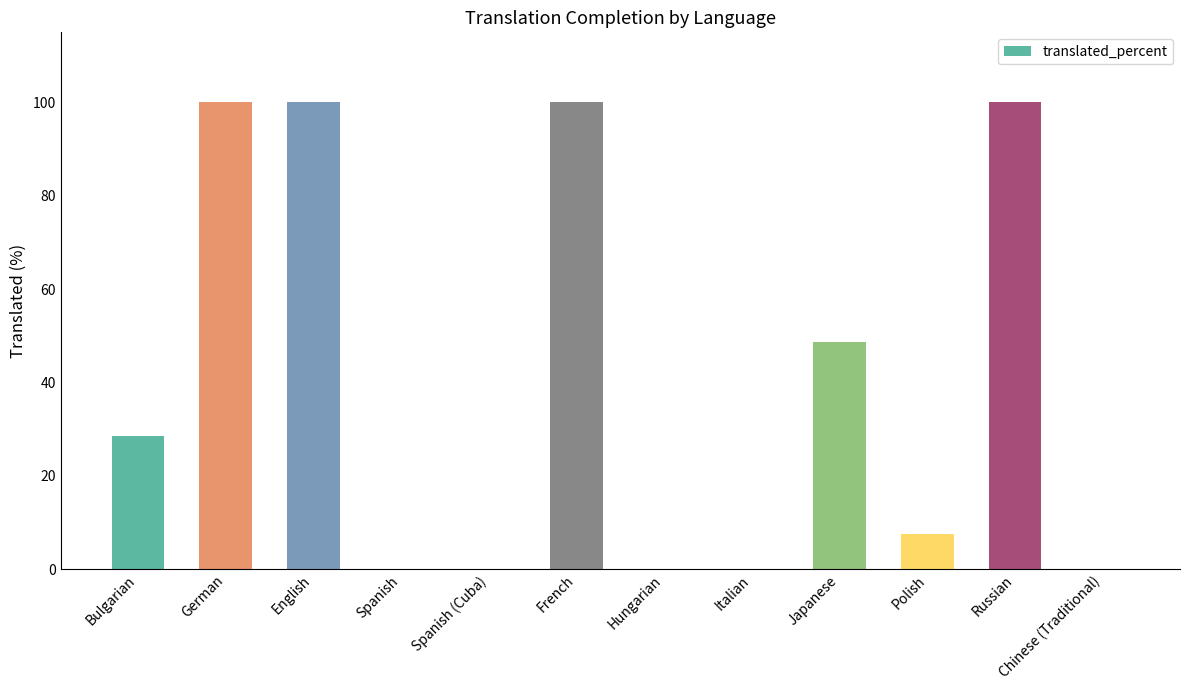

How many data points are above 28?

6